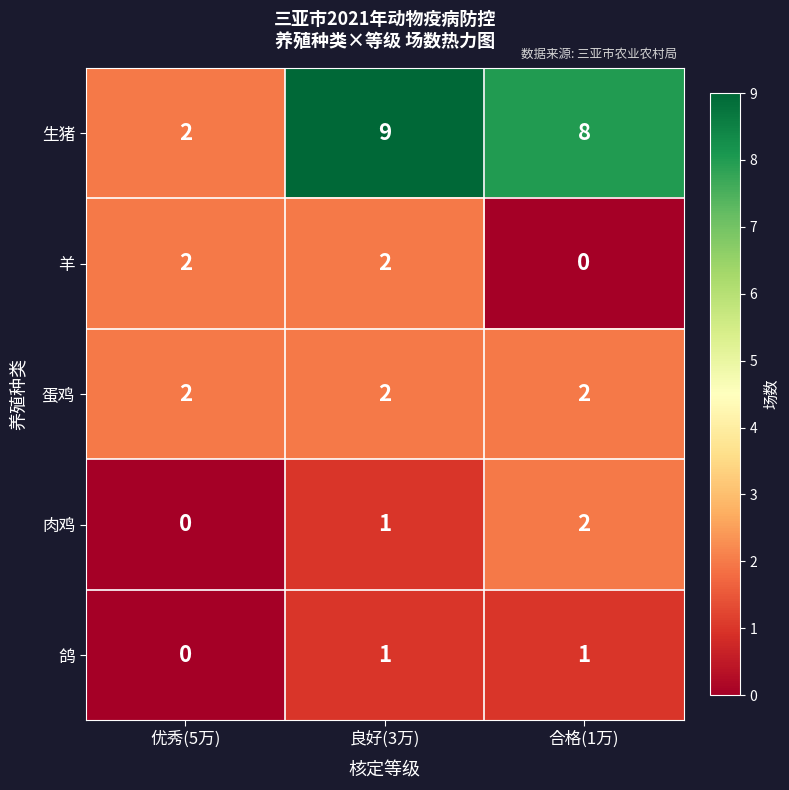

The value of 鸽 at 良好(3万) is 0. True or false?

False